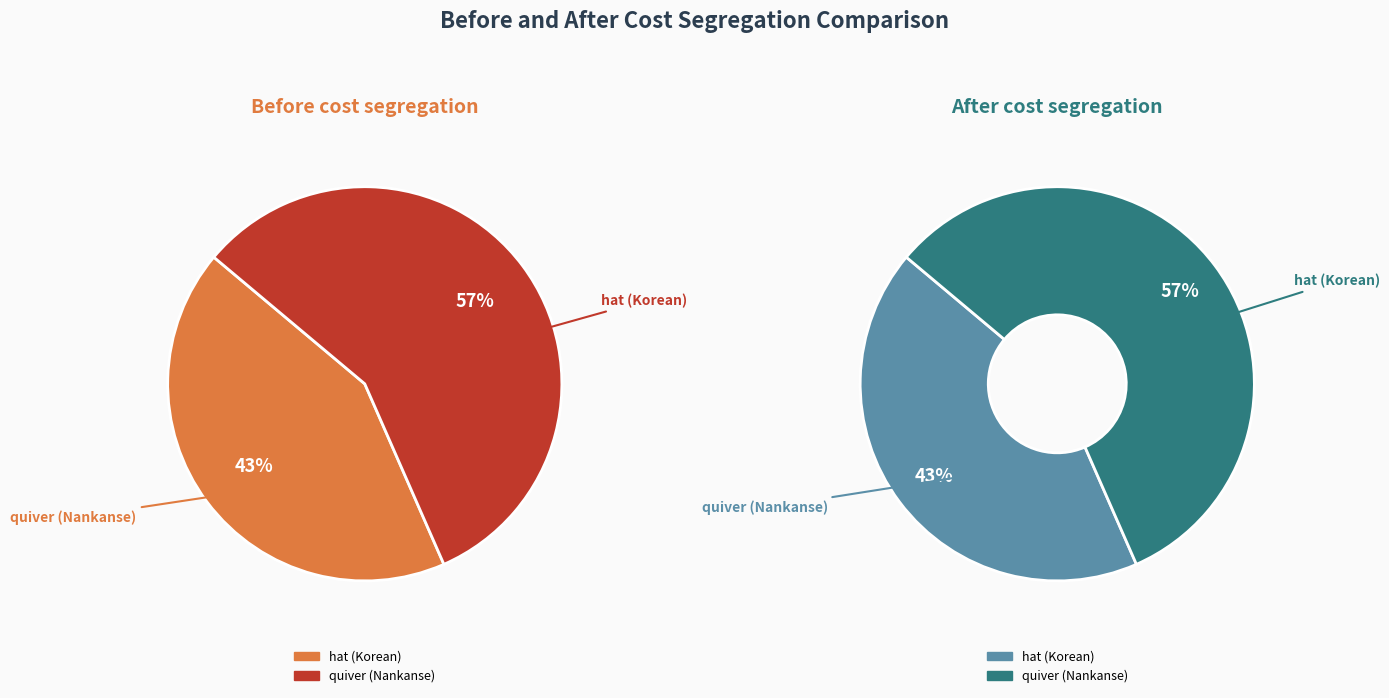

Count the number of slices in the pie.

2